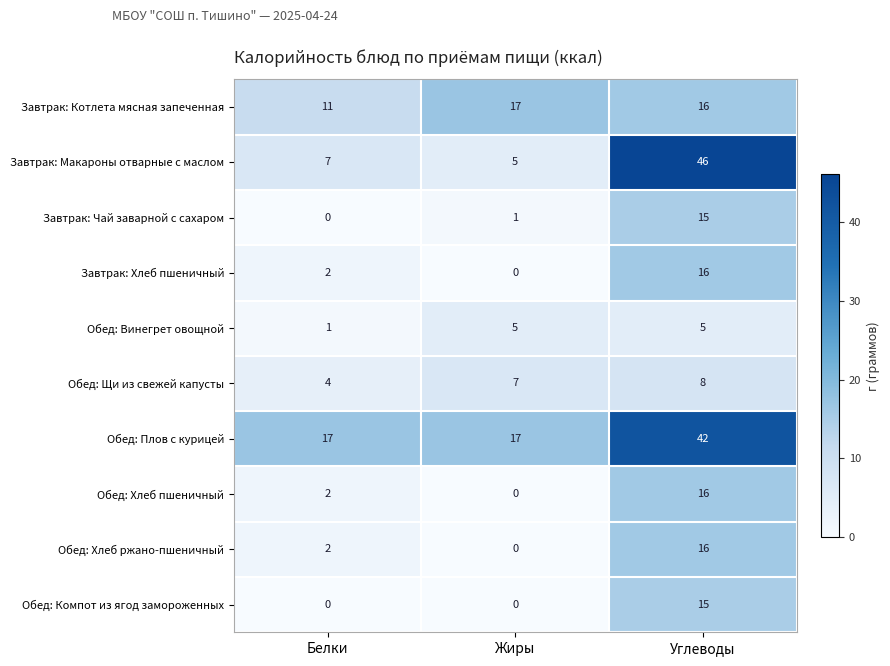

What is the sum of all Обед: Хлеб ржано-пшеничный values?

18